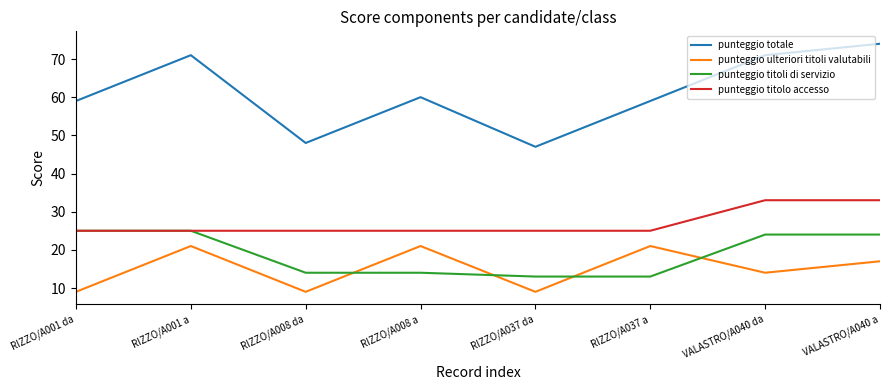

What position from the right is RIZZO/A001 a?

7